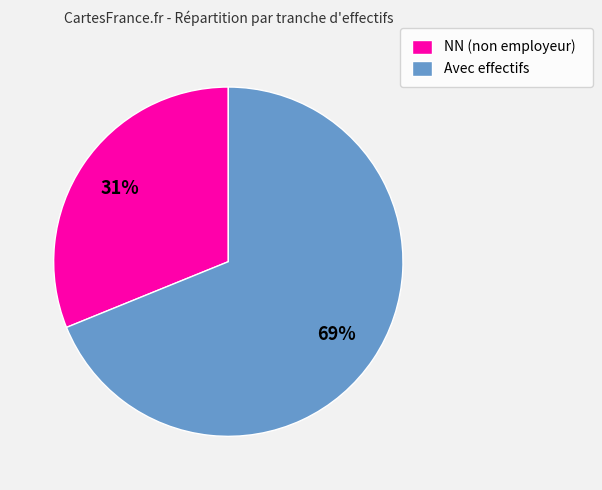

Is it true that Avec effectifs is 75% of the pie?

False